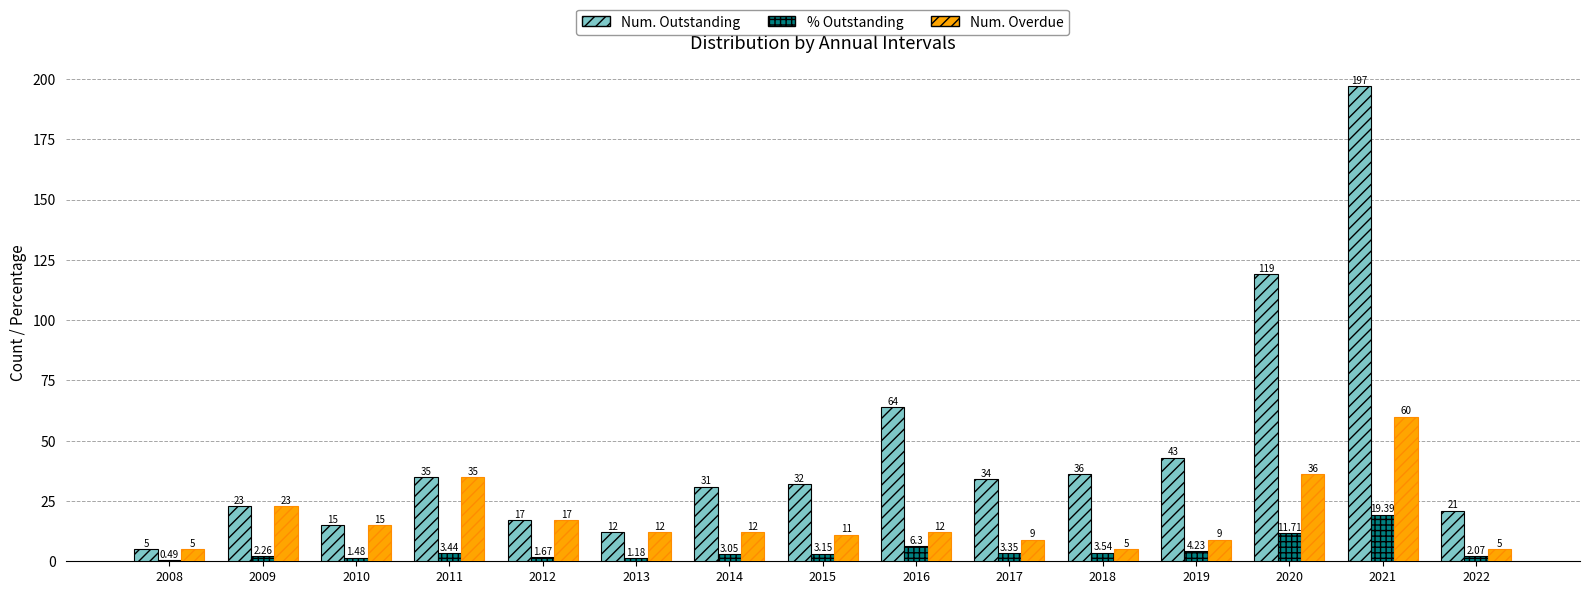

Between 2014 and 2016, which series saw the biggest shift?

Num. Outstanding